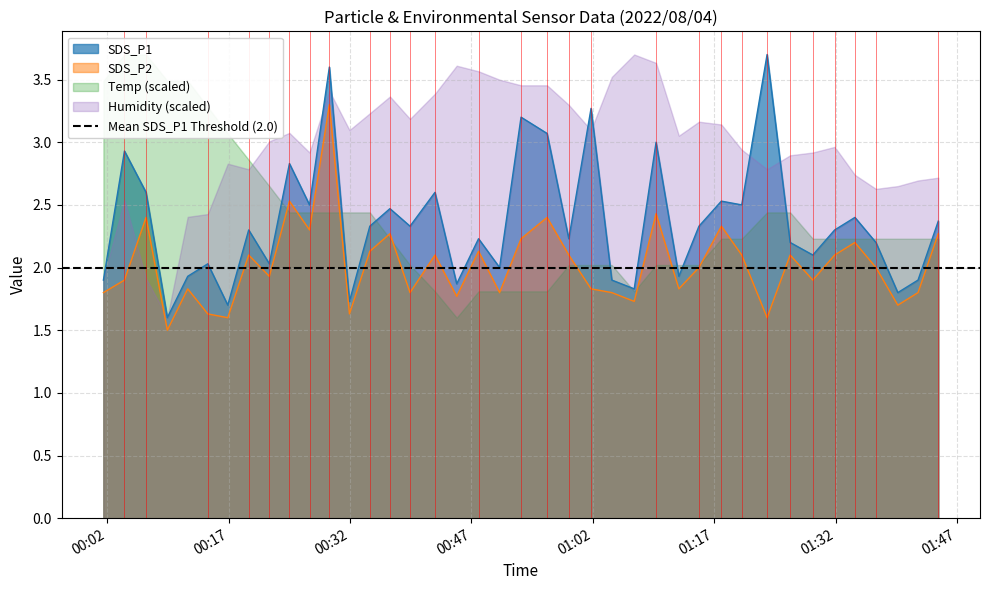

True or false: SDS_P2 and SDS_P1 intersect in this chart.

False